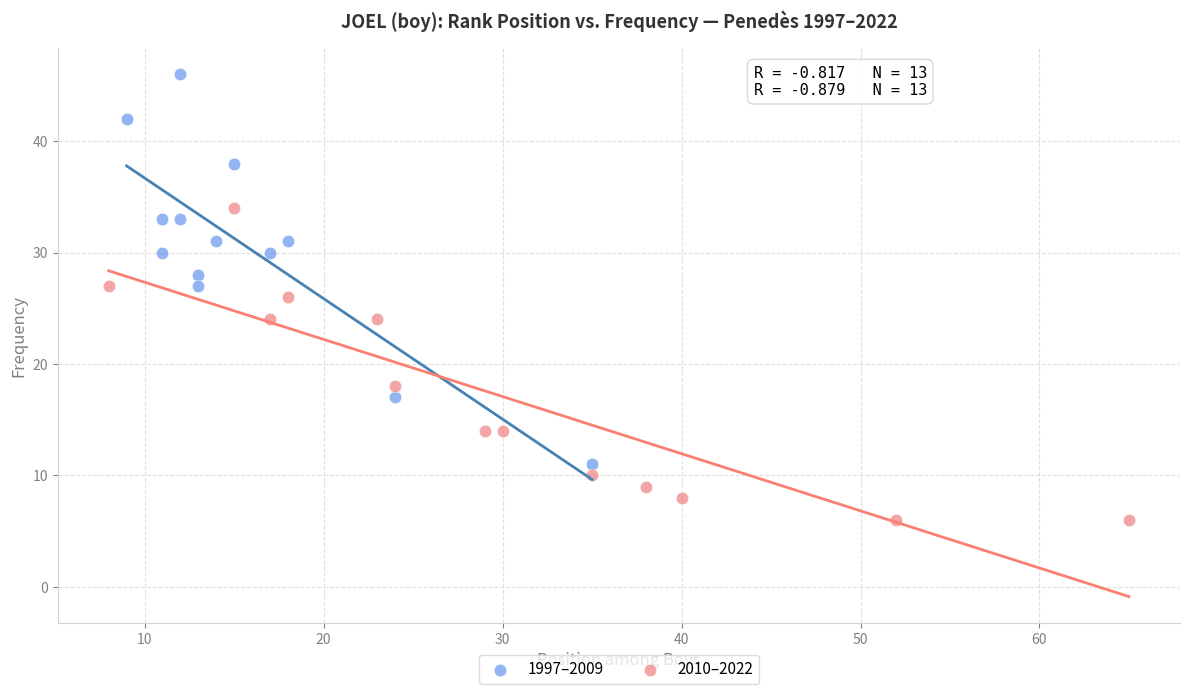

Which series has the largest Y range (max minus min)?

1997–2009